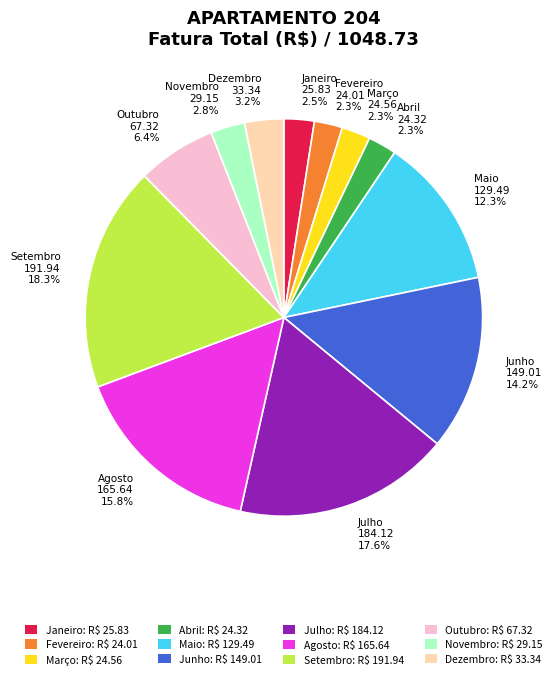

Is it true that Novembro is 3% of the pie?

True